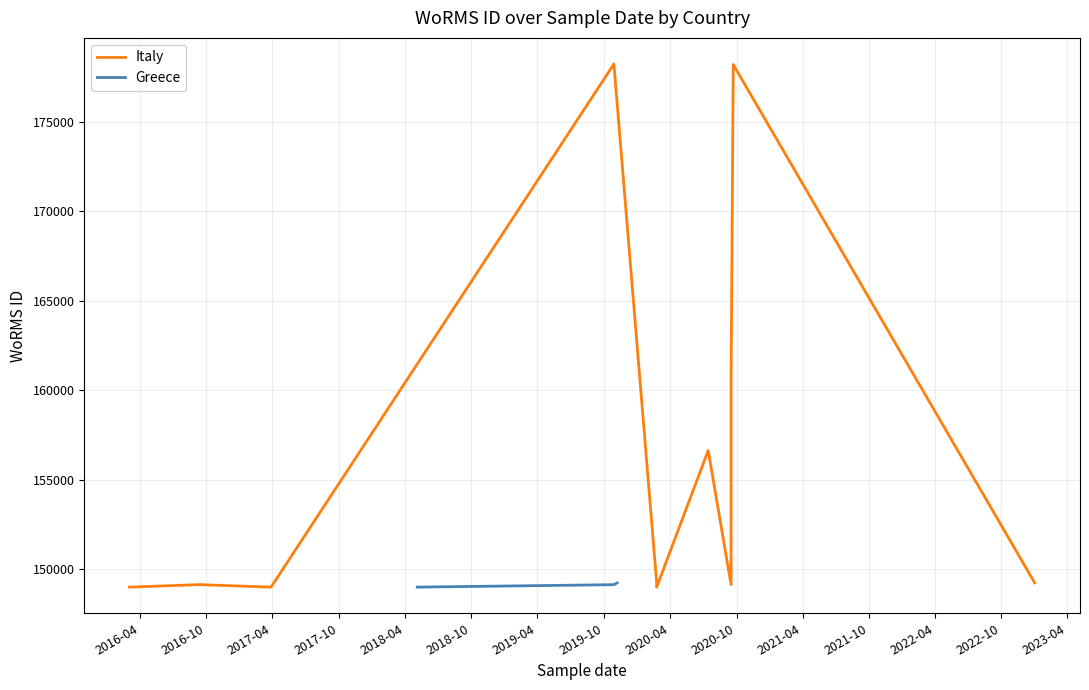

Does the chart display data point markers on the line(s)?

No